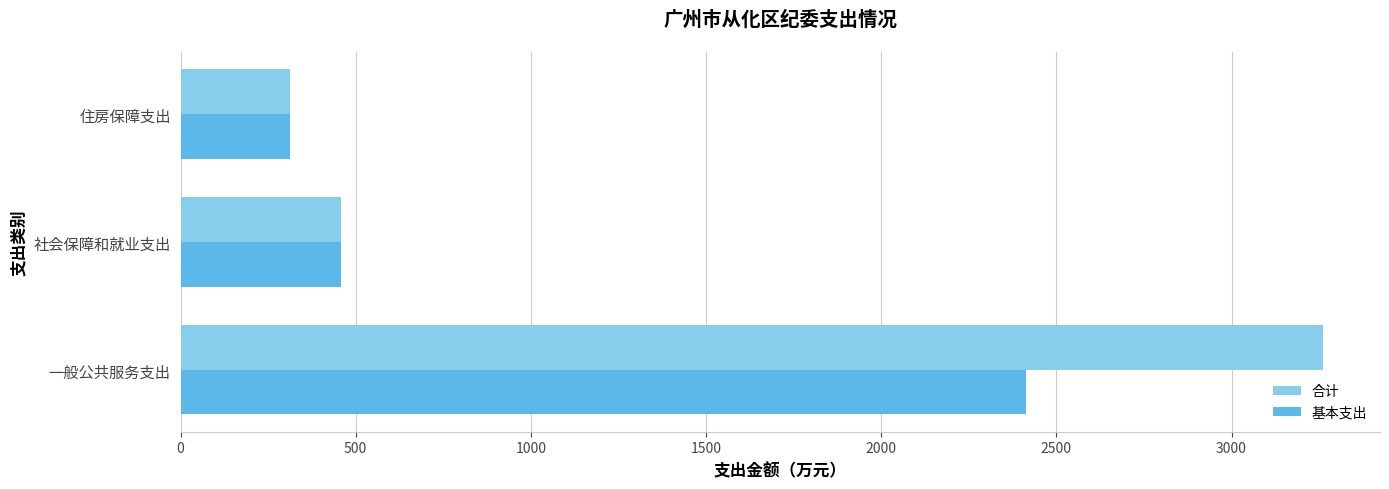

Which category has the lowest value across all series?

住房保障支出